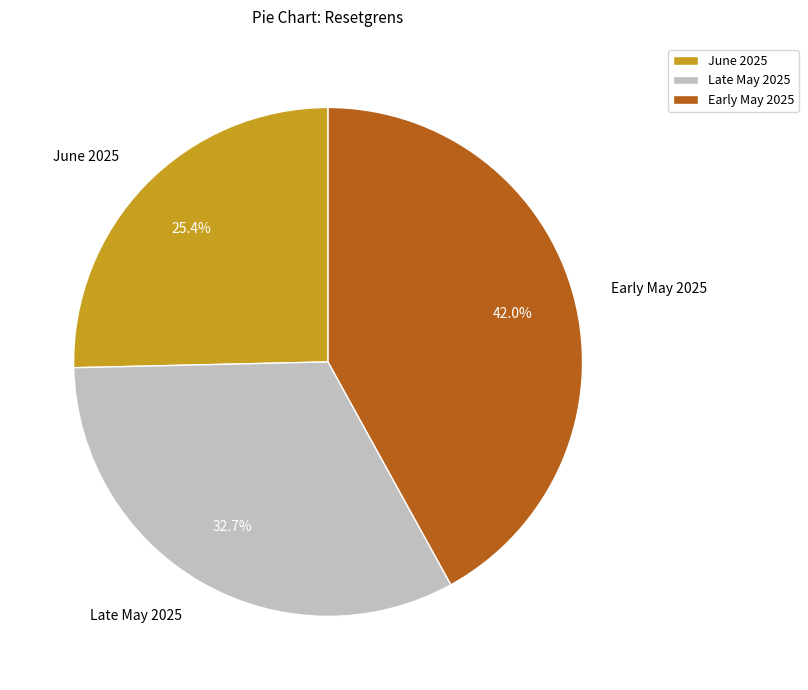

Between Early May 2025 and Late May 2025, which is larger?

Early May 2025